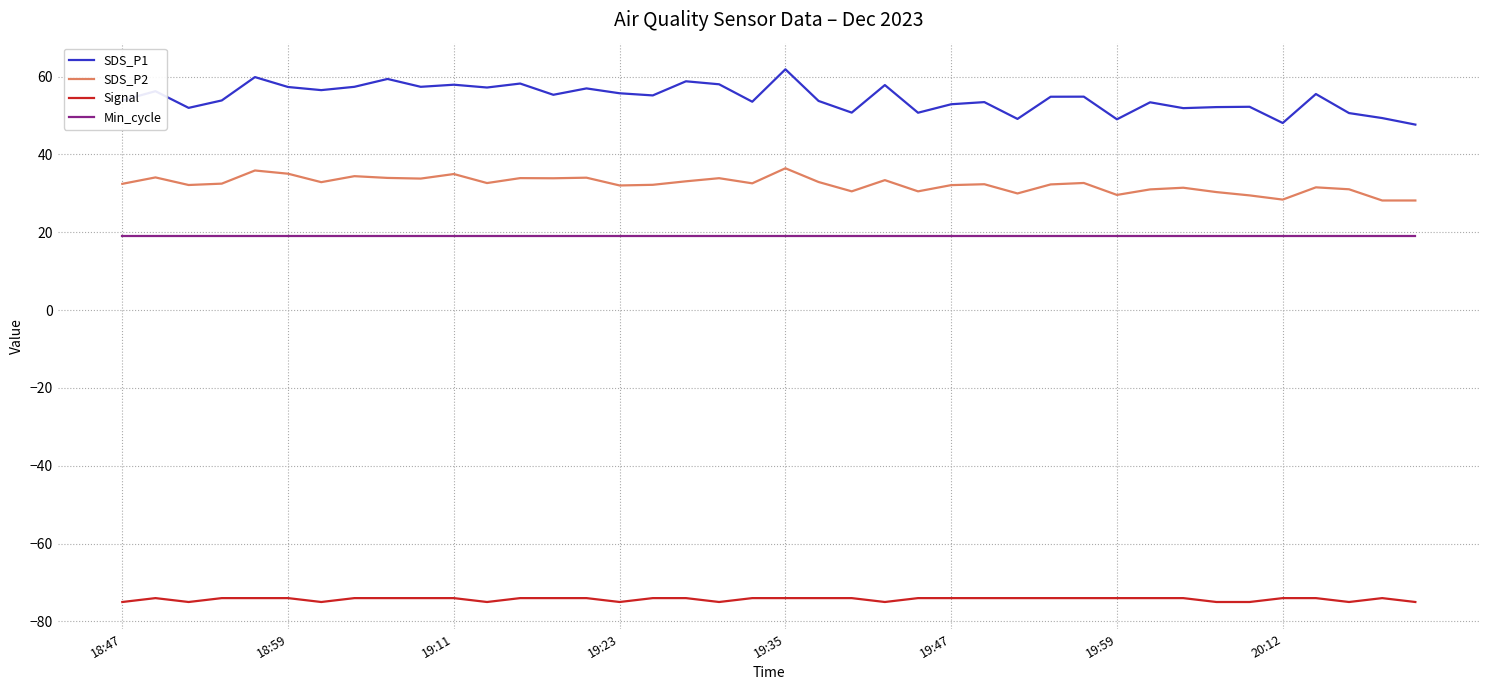

Which series has the largest range (max minus min)?

SDS_P1